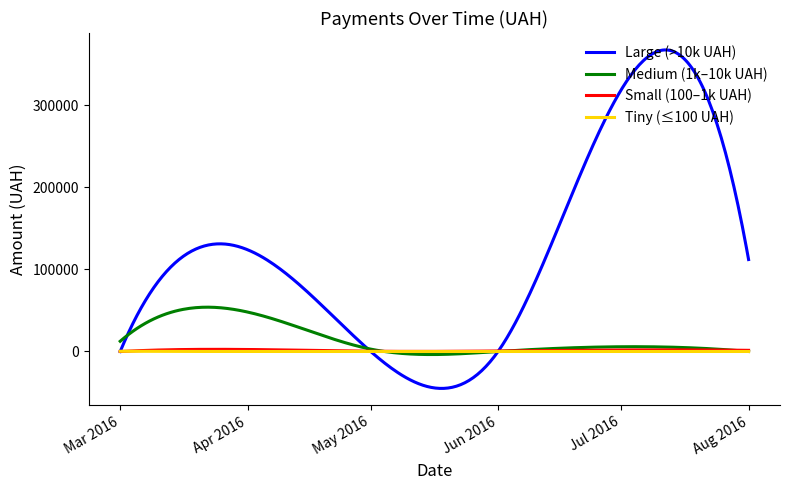

What is the greatest value displayed?

367290.2